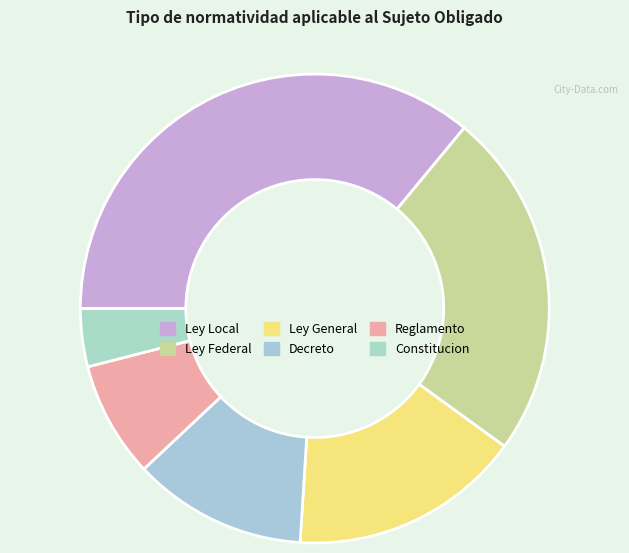

How much of the chart is everything except Reglamento?

92.0%